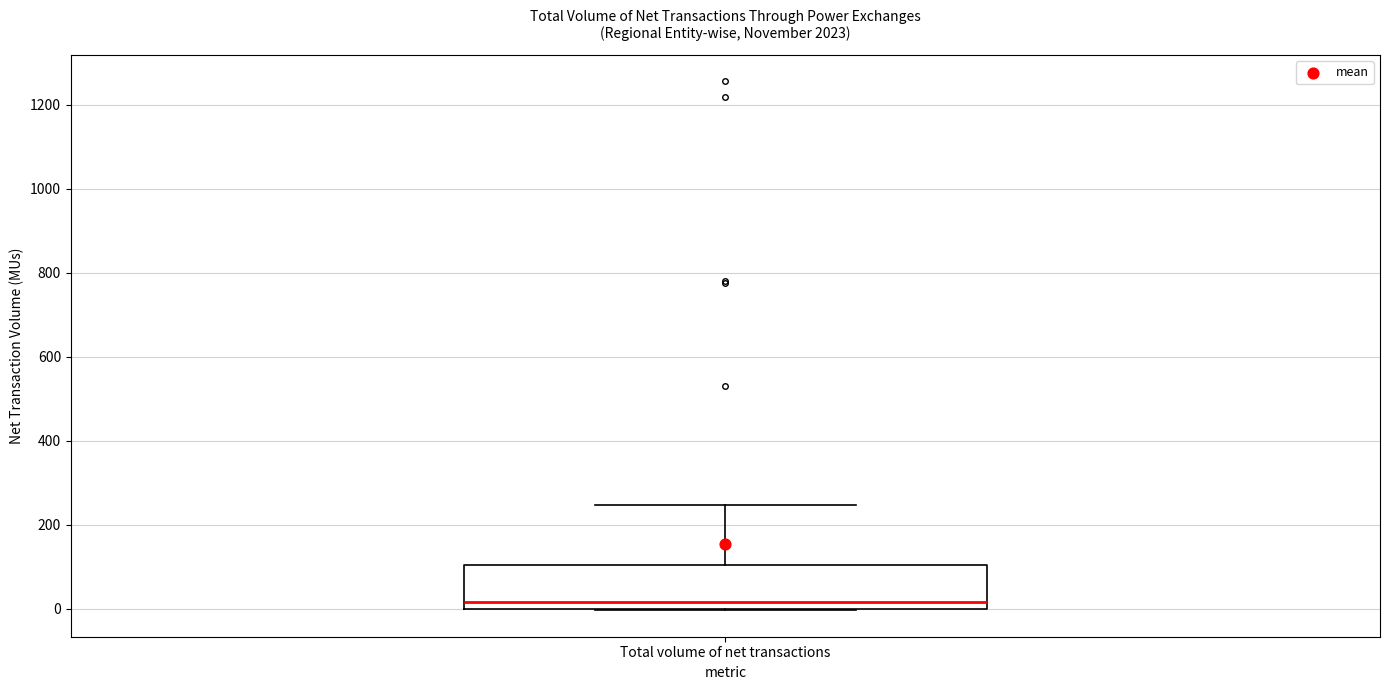

Read this box plot against the y-axis: the position of the median line, the range covered by the box, and the ends of both whiskers. The values are not printed on the chart, so give them approximately, as read against the axis.

median 20, box 0 to 100, whiskers 0 to 240